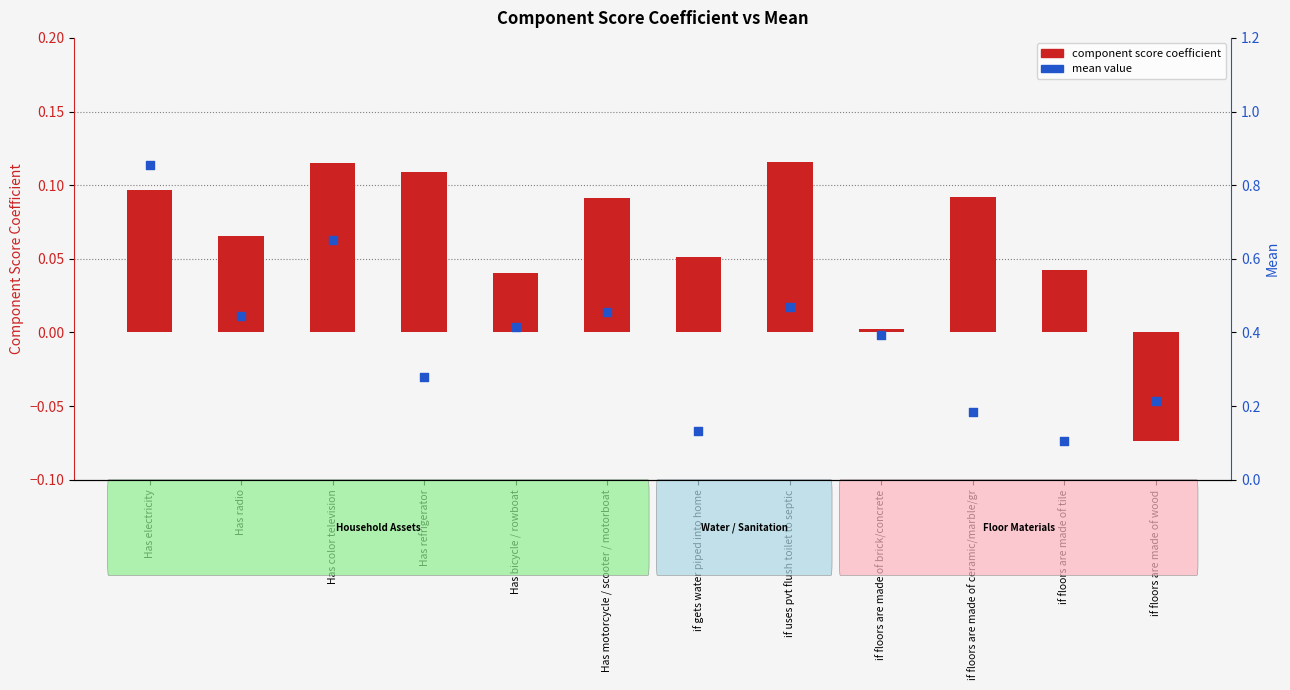

Which series reaches the maximum Y coordinate?

mean value